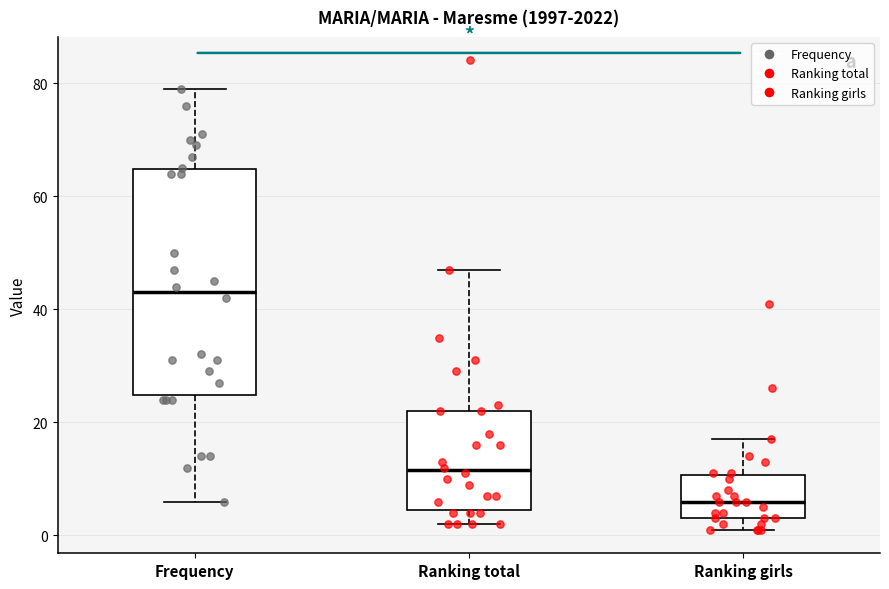

Comparing the boxes themselves (not the whiskers), which one is the tallest?

Frequency